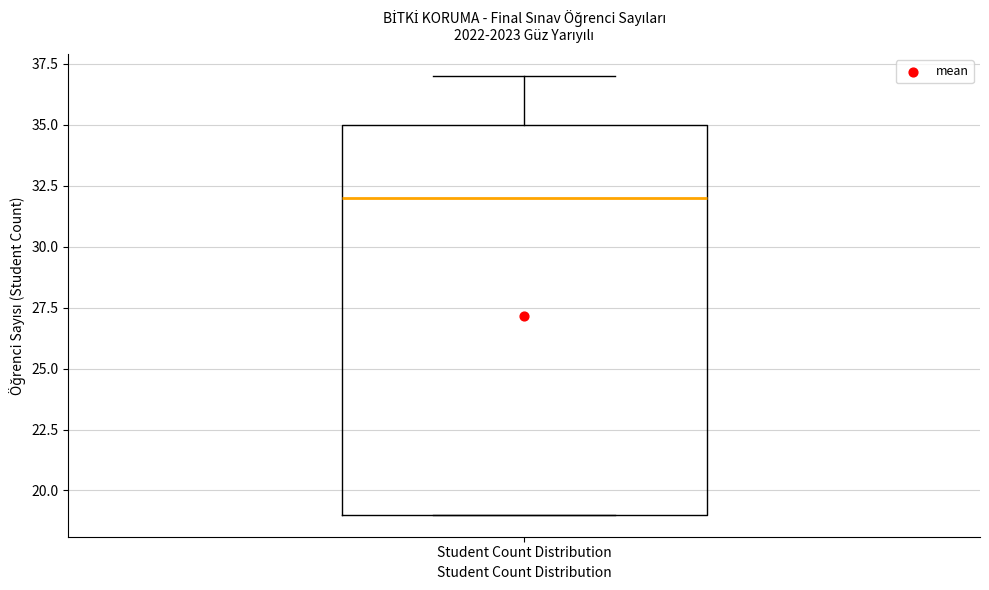

Where is the lower edge of the box for Student Count Distribution on the y-axis? The values are not printed on the chart, so give them approximately, as read against the axis.

19